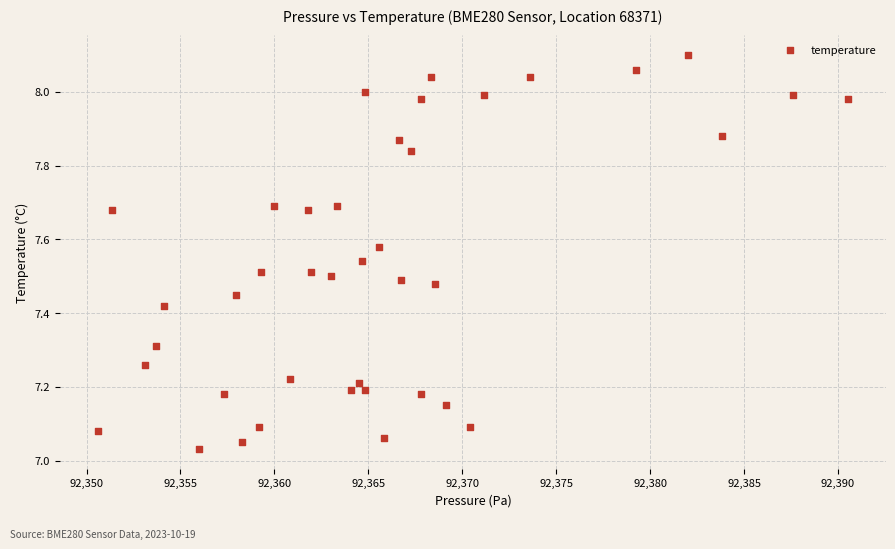

What is the range of Y values (max minus min)?

1.1